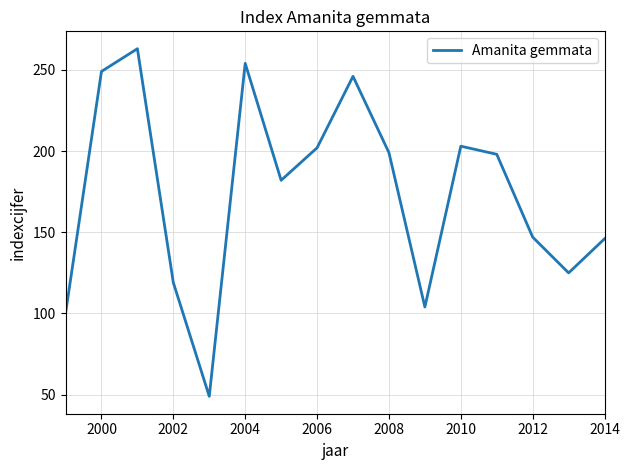

What is the difference between the maximum and minimum values?

214